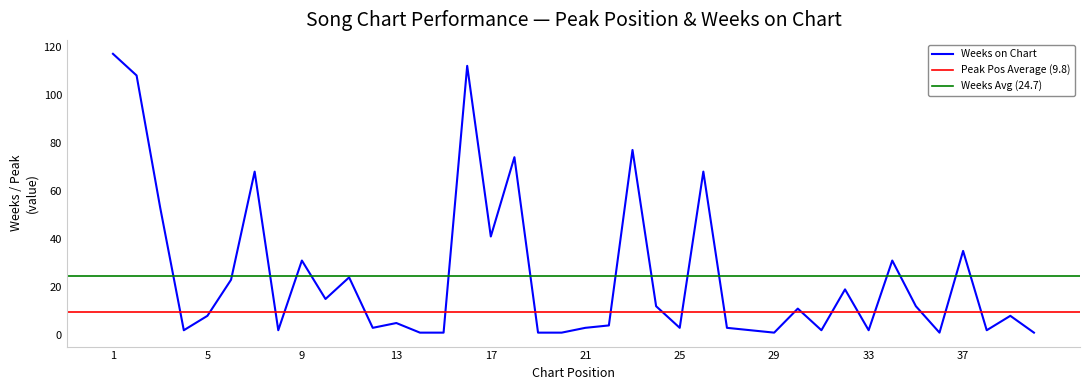

True or false: the data shows 2 at 38.

True